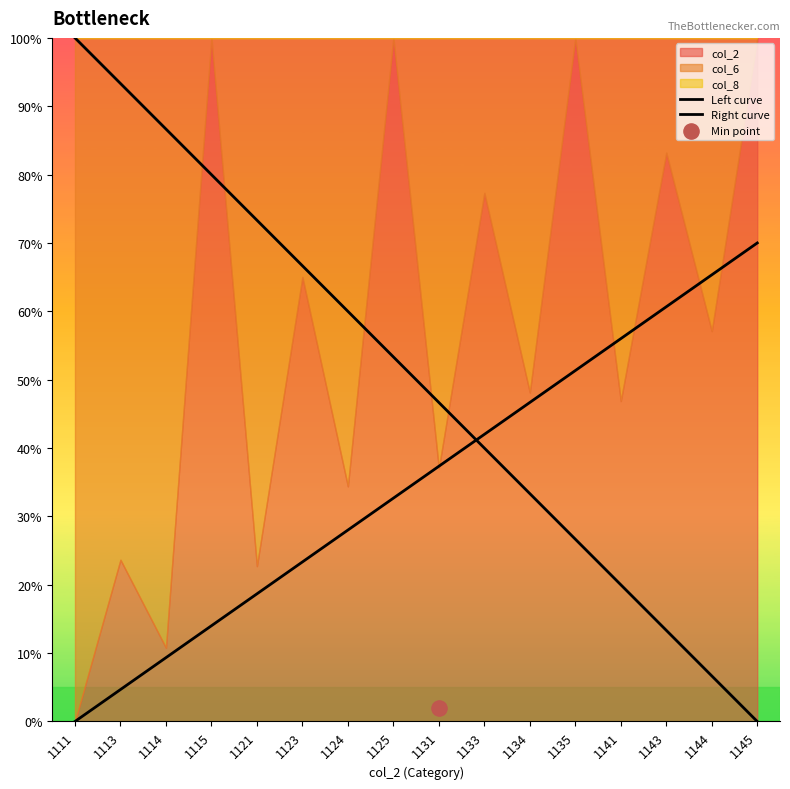

Which series has the largest Y range (max minus min)?

Left curve